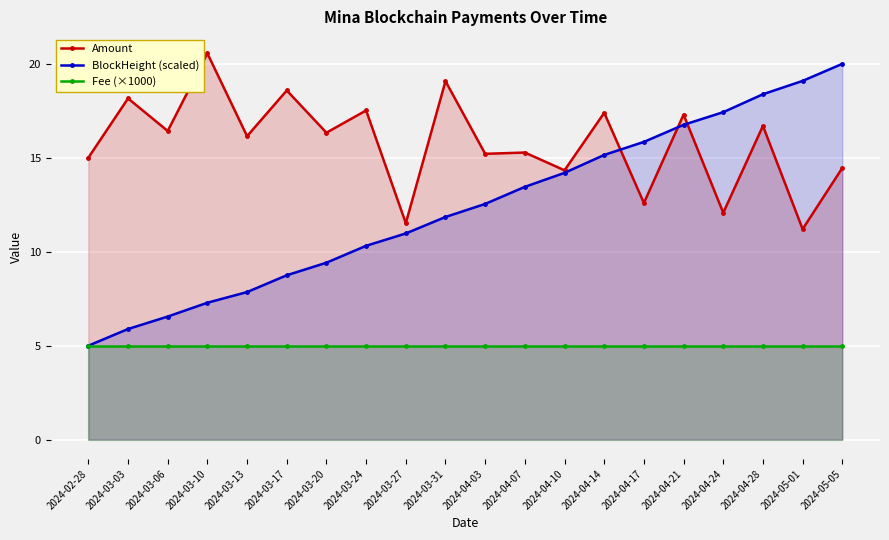

Rank the series by their average value, from highest to lowest.

Amount, BlockHeight (scaled), Fee (×1000)